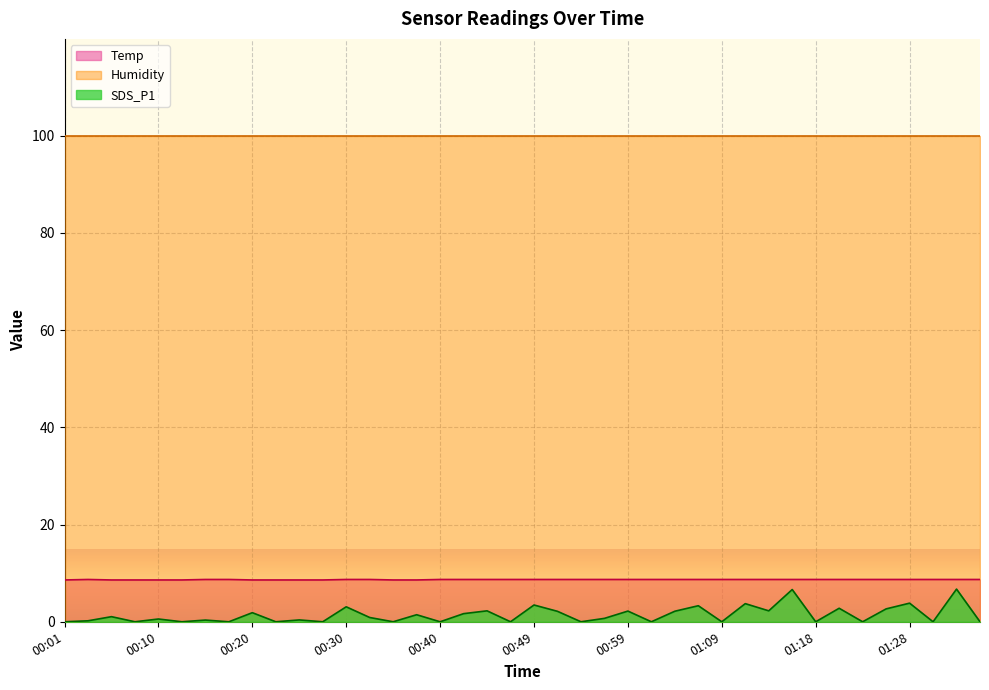

Does the chart have visible grid lines?

Yes